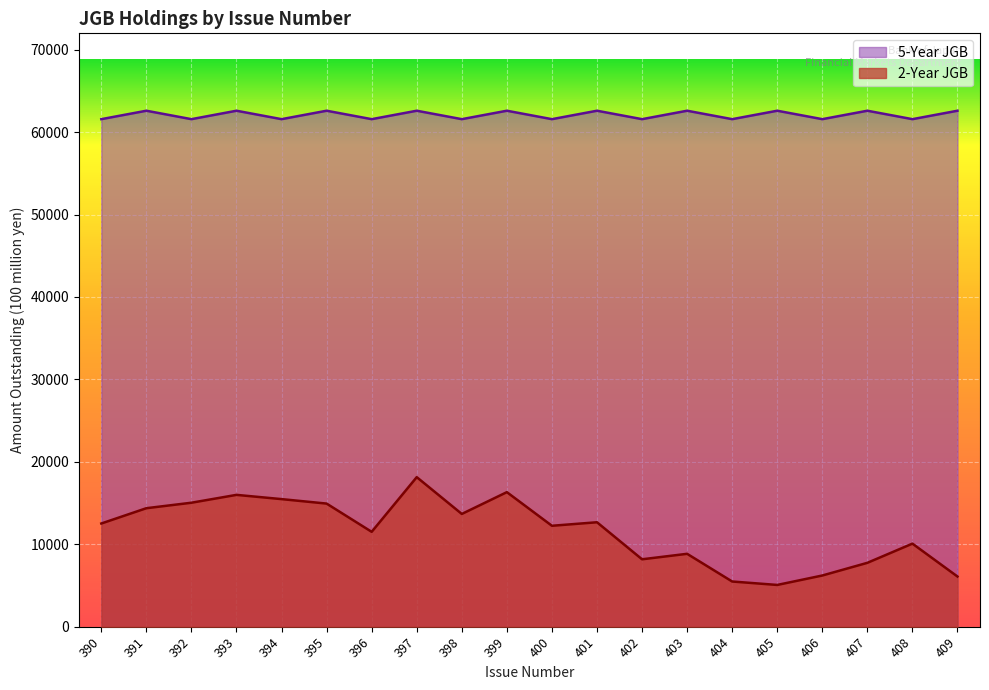

List the series in order of their overall mean, lowest first.

2-Year JGB, 5-Year JGB